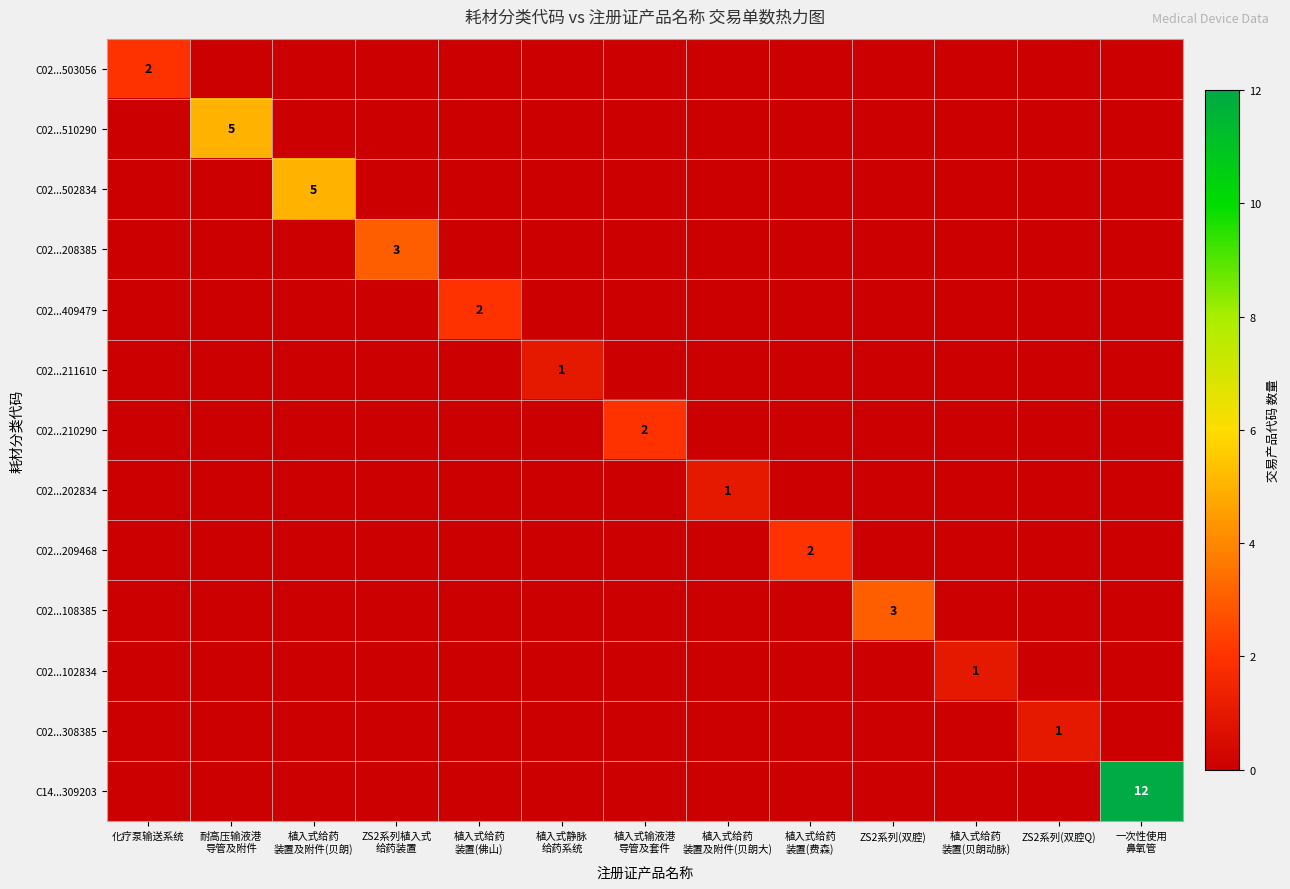

Which series has the largest total across all categories?

row_12